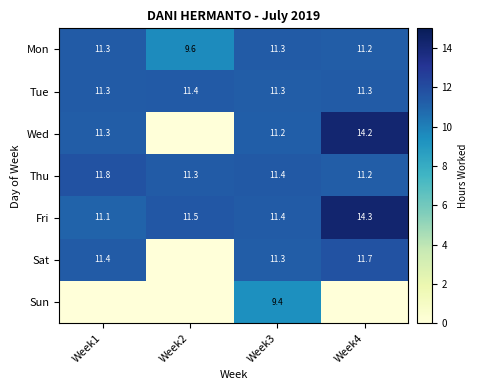

What is the sum of the Thu values at Week1 and Week3?

23.2